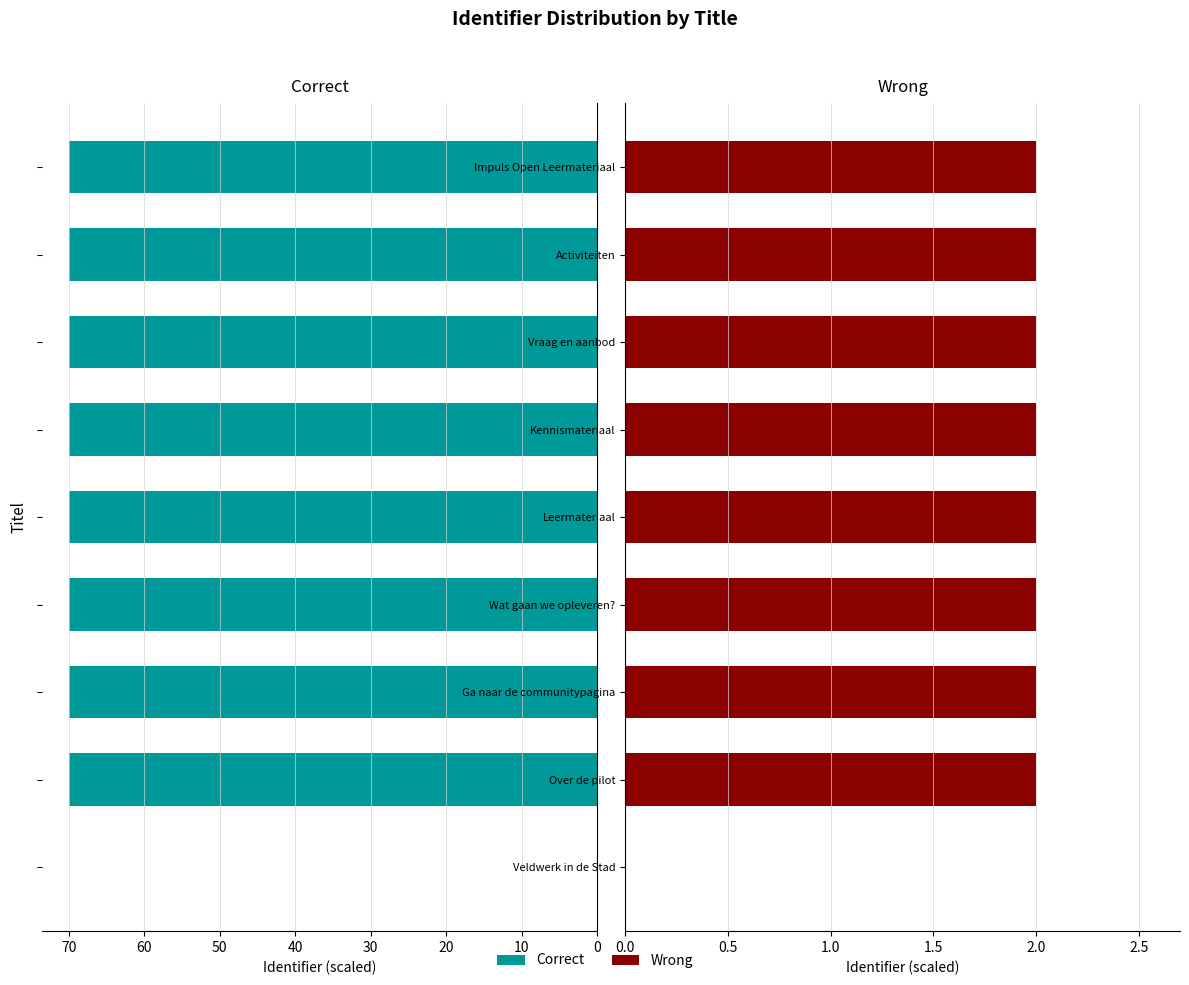

Rank the series by their average value, from highest to lowest.

Correct, Wrong